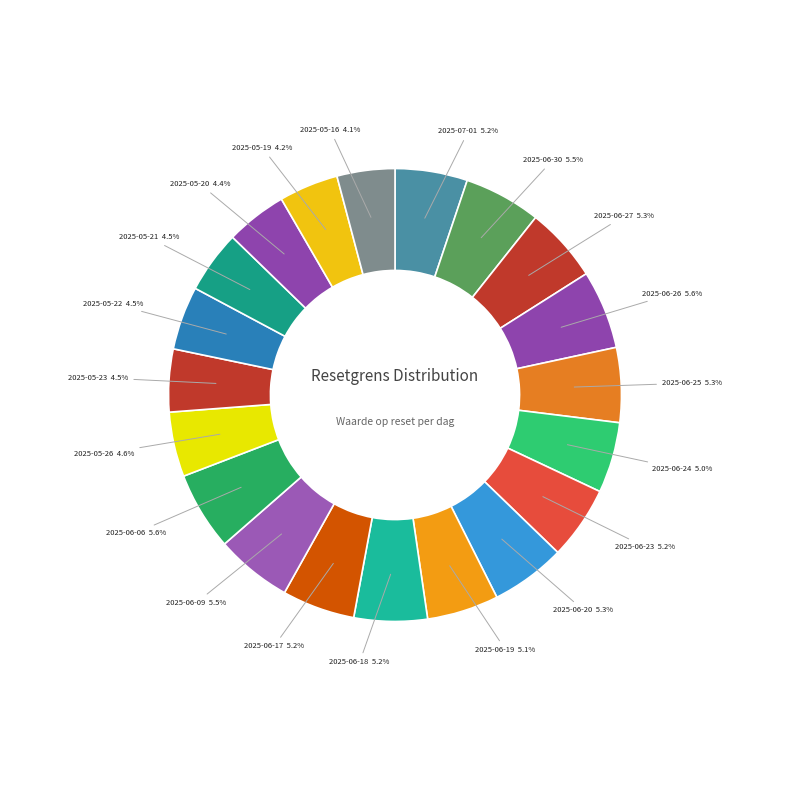

To the nearest percent, what is the difference between the 2025-06-25 and 2025-05-19 slice percentages?

1%